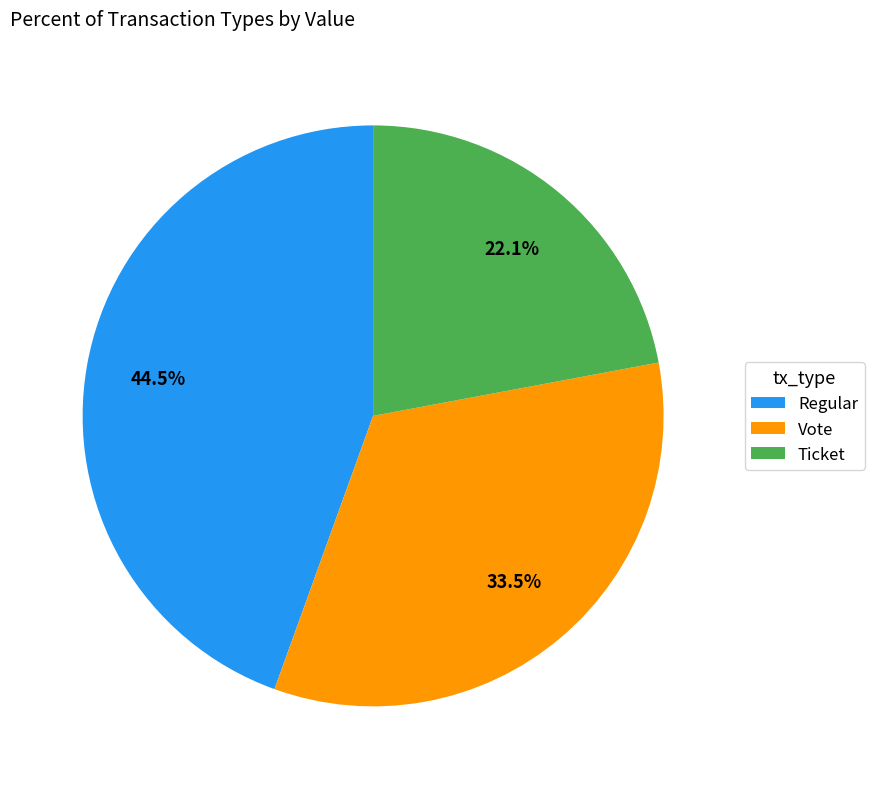

Does any single category account for the majority?

No